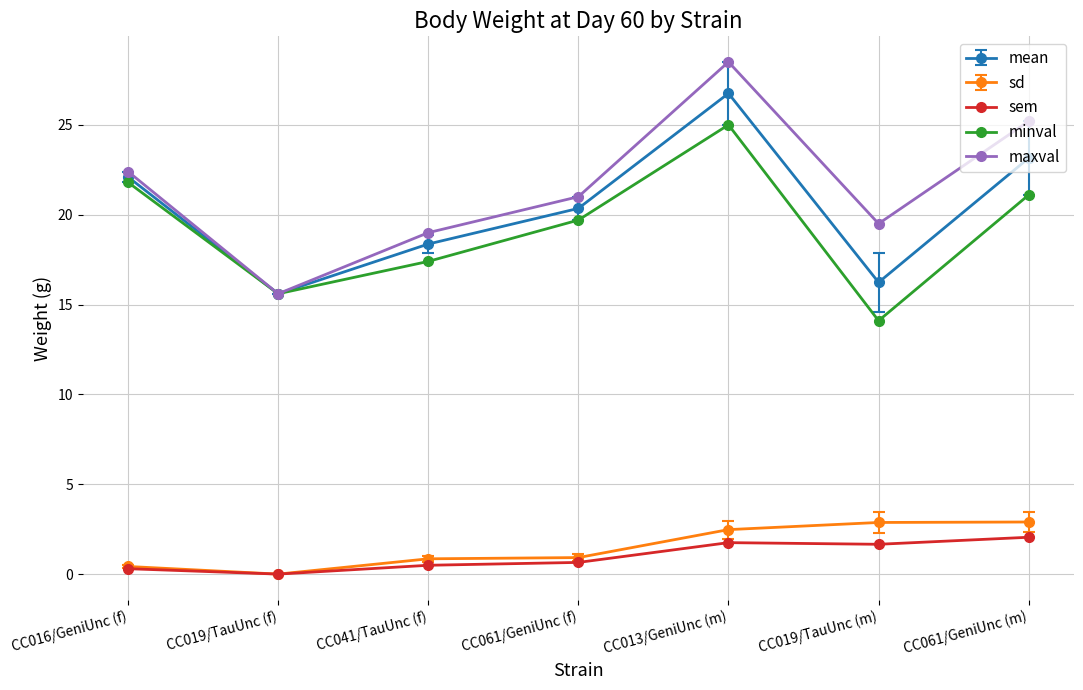

Which series has the widest spread of values?

maxval